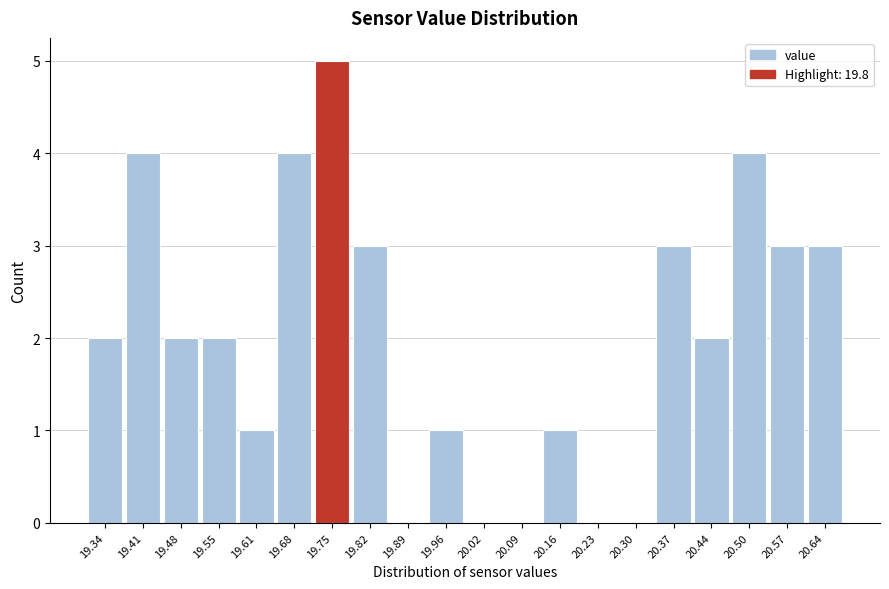

Reading left to right, list all the values displayed in this chart.

19.34=2	19.41=4	19.48=2	19.55=2	19.61=1	19.68=4	19.75=5	19.82=3	19.89=0	19.96=1	20.02=0	20.09=0	20.16=1	20.23=0	20.30=0	20.37=3	20.44=2	20.50=4	20.57=3	20.64=3